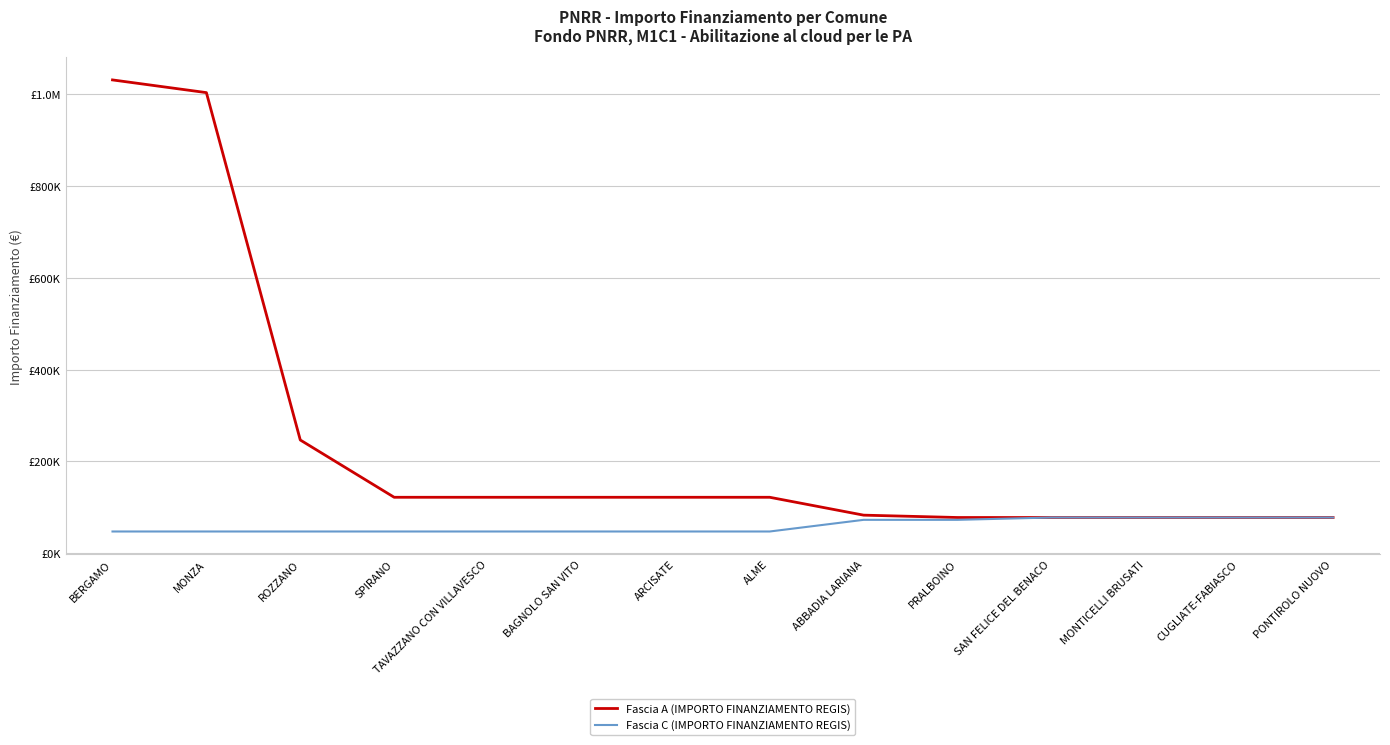

Is it true that Fascia A (IMPORTO FINANZIAMENTO REGIS) equals 77897 at PONTIROLO NUOVO?

True